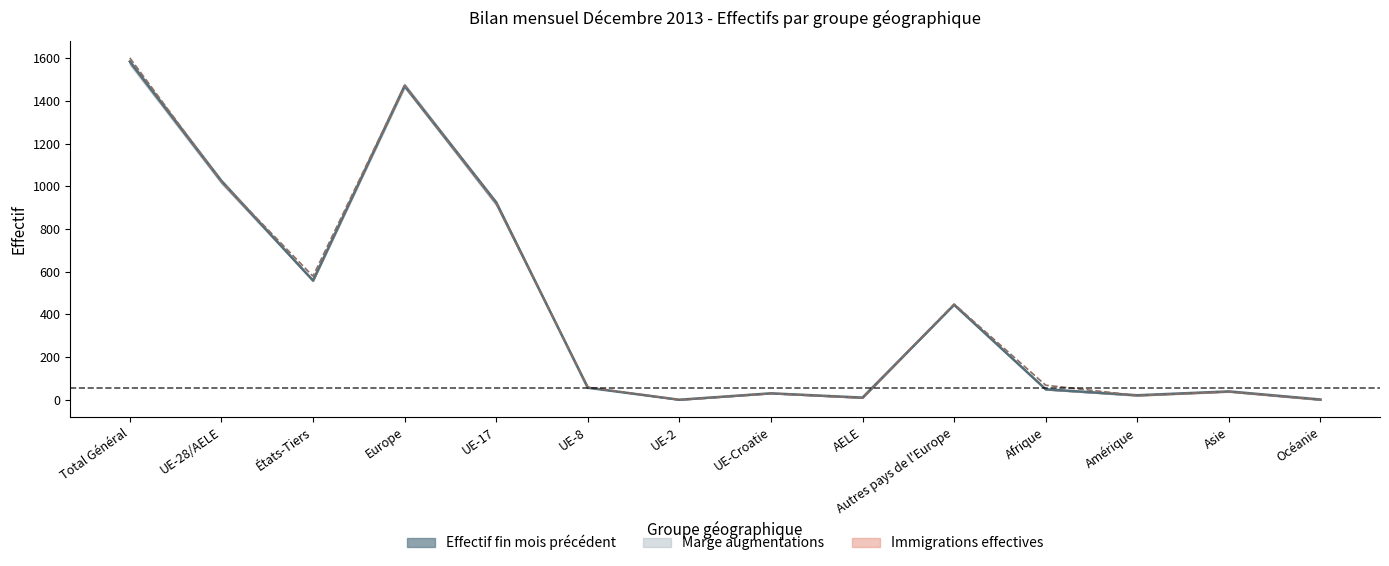

At which category does Naissances (×20) reach its first local peak?

Europe